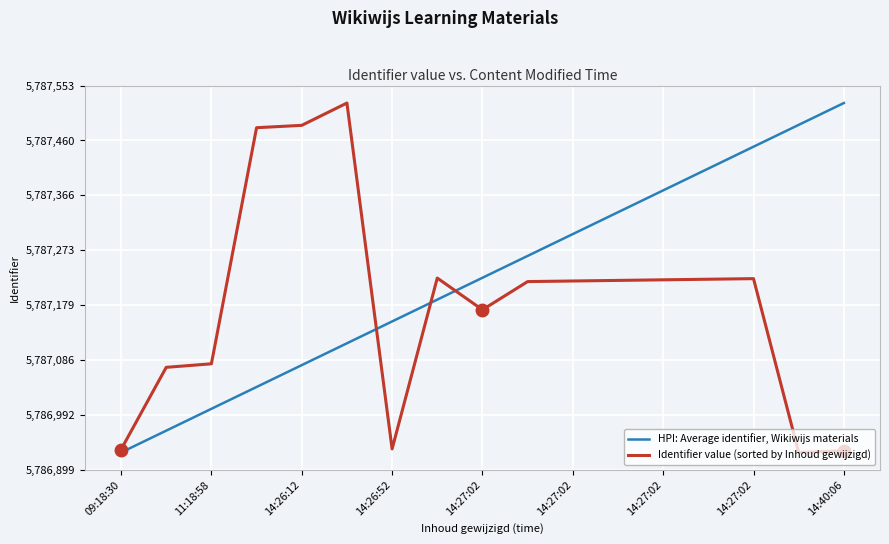

What is the minimum value for HPI: Average identifier, Wikiwijs materials?

5786929.0